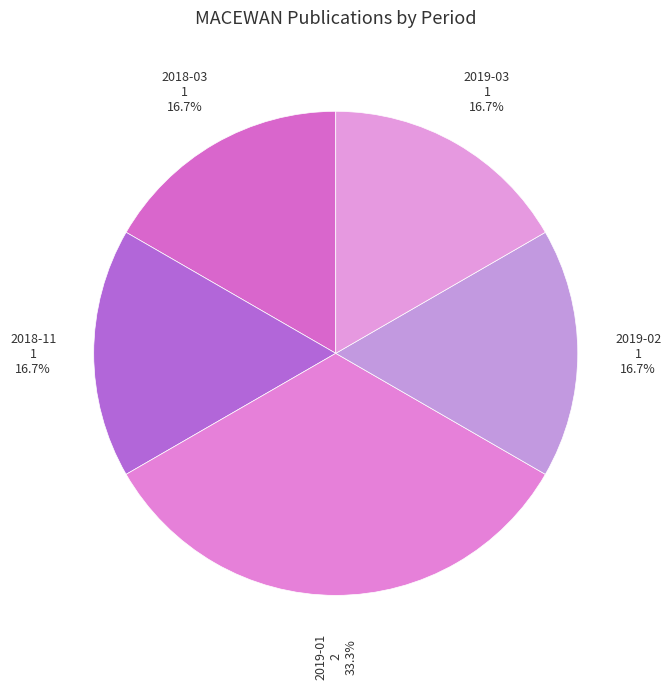

Rank the categories by value from highest to lowest.

2019-01, 2018-03, 2018-11, 2019-02, 2019-03